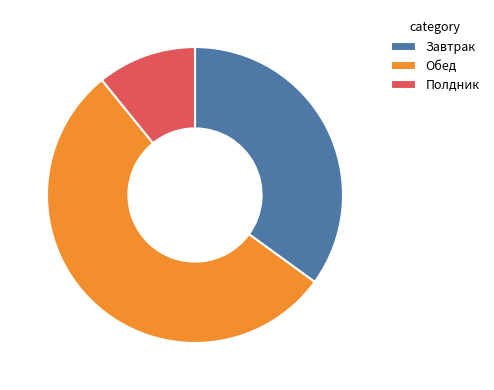

Which has a higher value, Завтрак or Полдник?

Завтрак